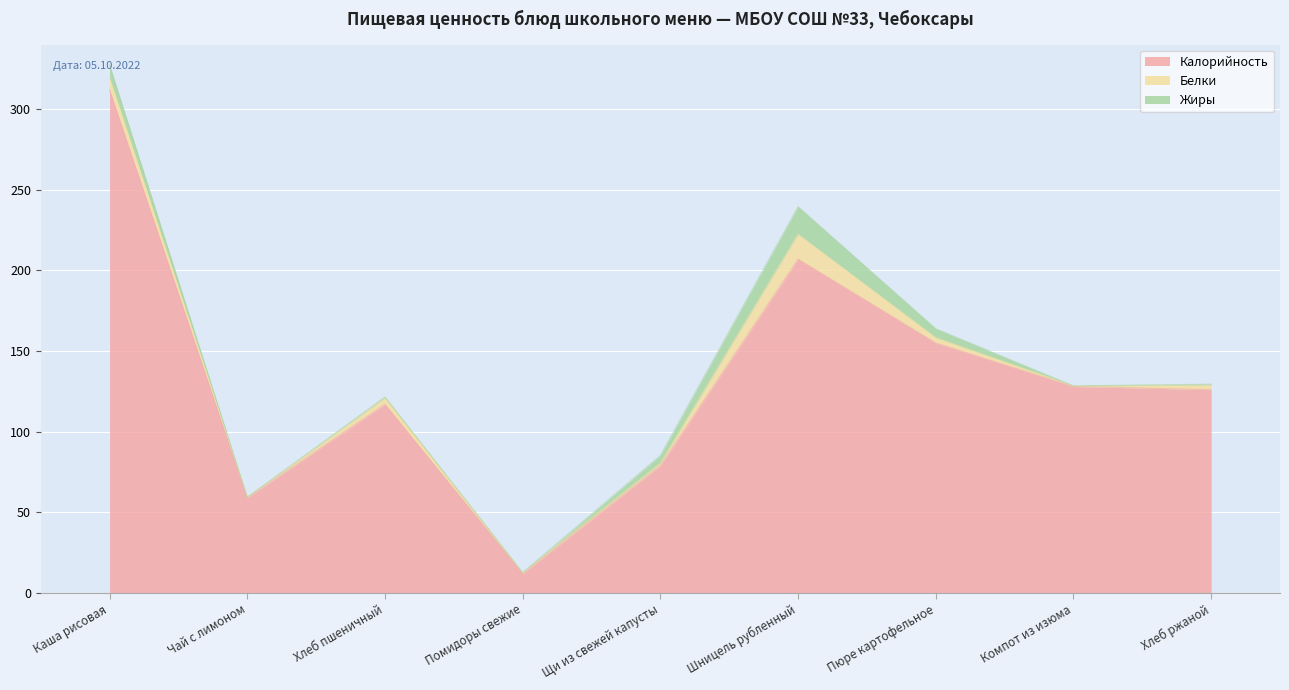

What is the spread (max minus min) of values at Хлеб ржаной?

125.4